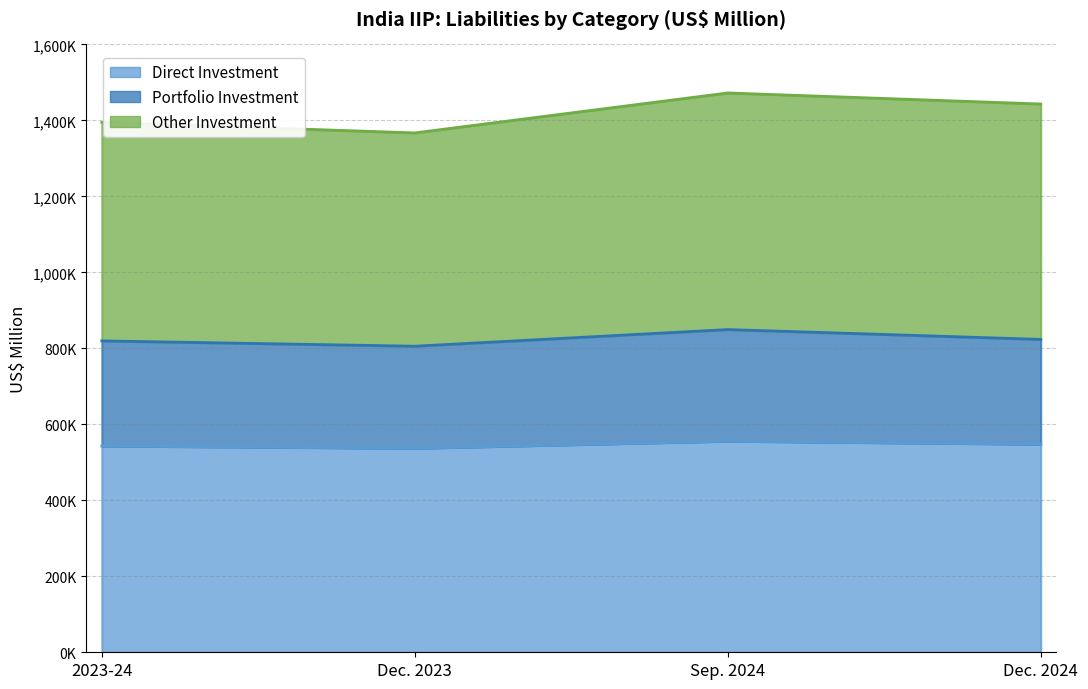

At which category does Portfolio Investment reach its first local peak?

Sep. 2024